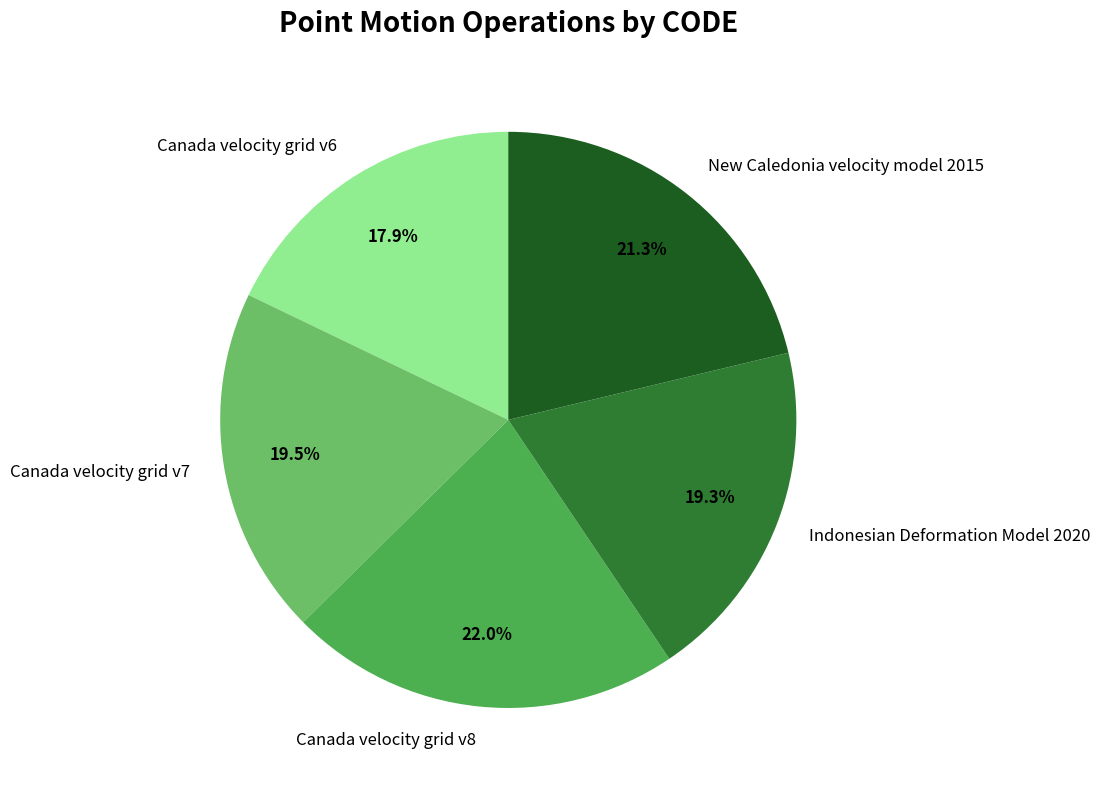

Which slice is the largest?

Canada velocity grid v8